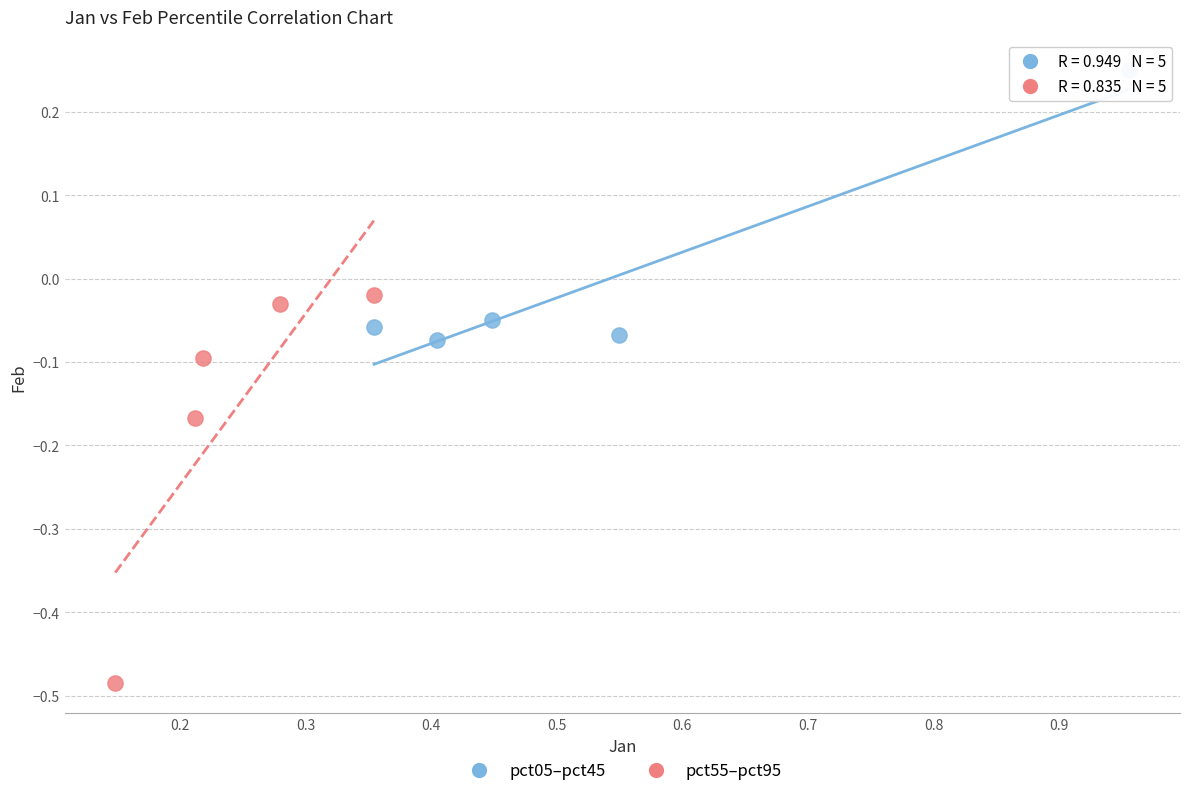

Which series reaches the maximum Y coordinate?

pct05–pct45